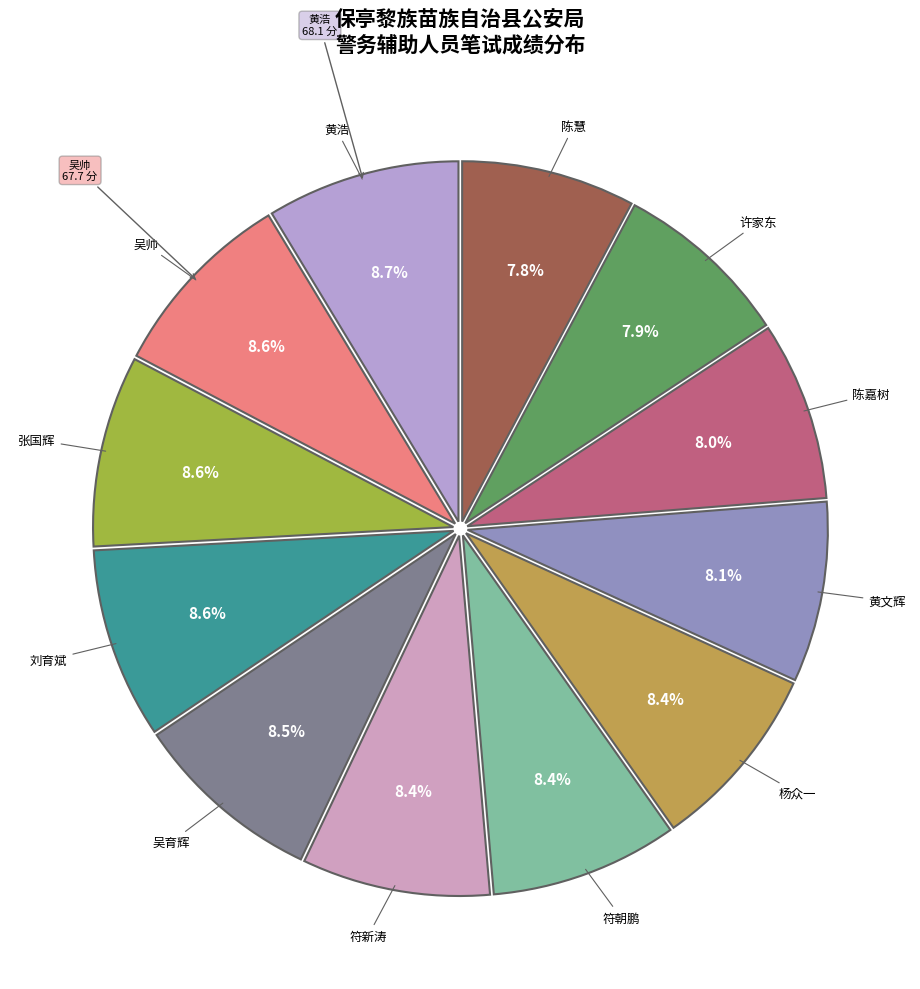

To the nearest percent, what is the difference between the largest and smallest slice percentages?

1%